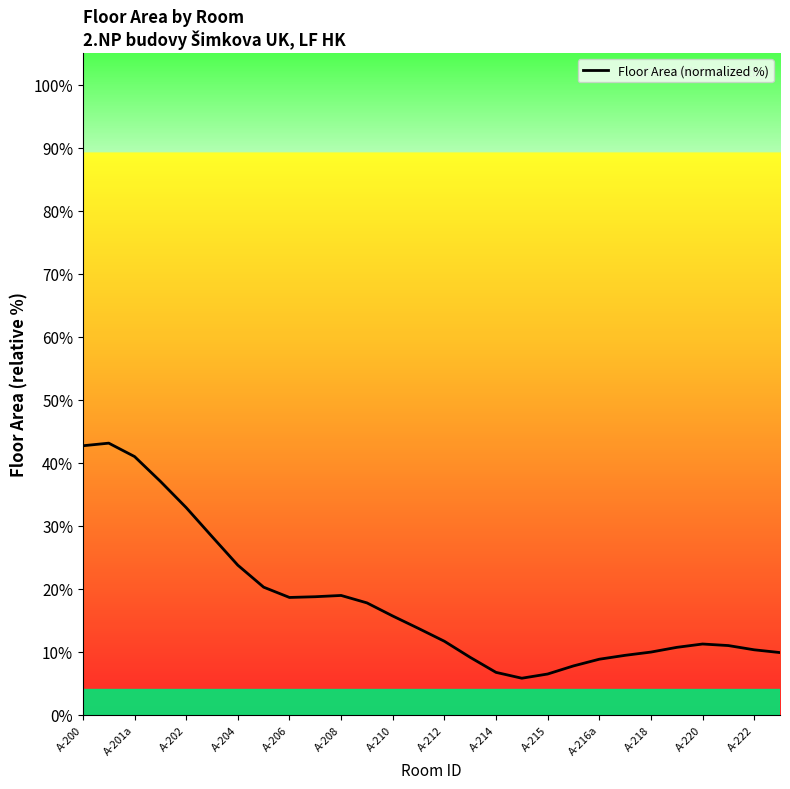

What is the smallest value displayed?

5.8